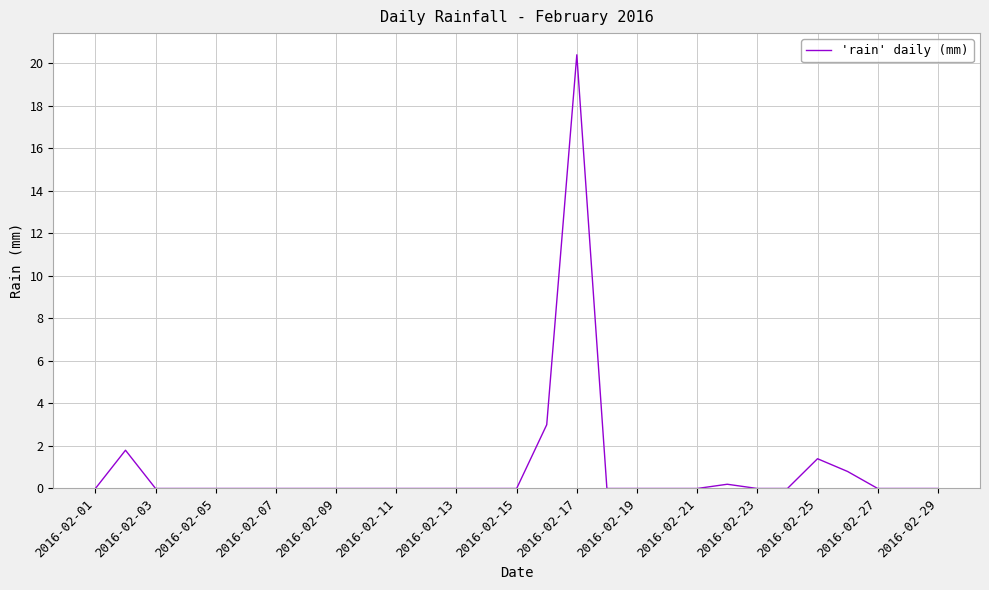

What is the maximum value shown in the chart?

20.4